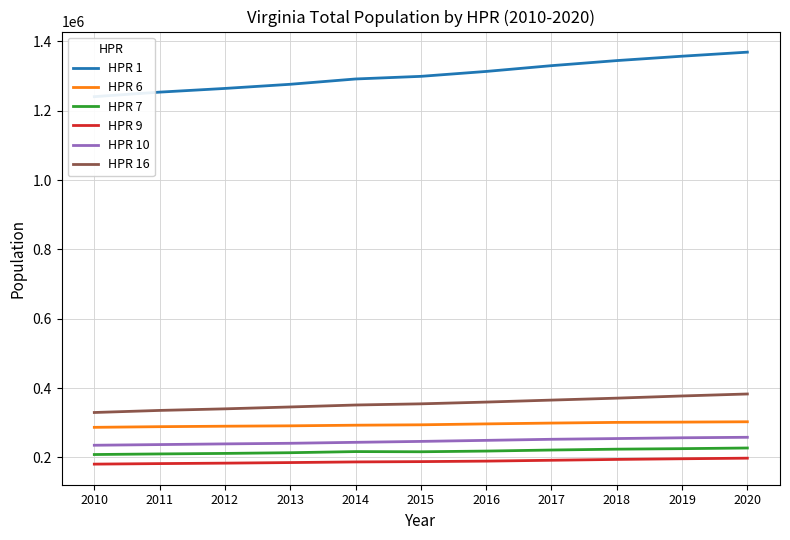

The HPR 10 series shows 249182 at 2016. True or false?

True